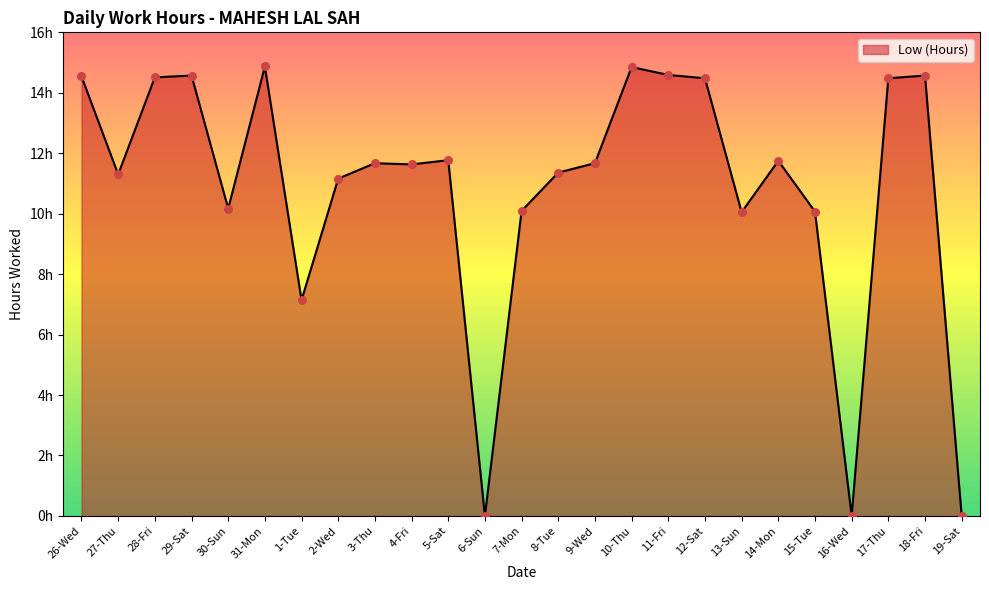

Approximately how many times larger is the value at 1-Tue compared to 8-Tue?

0.6